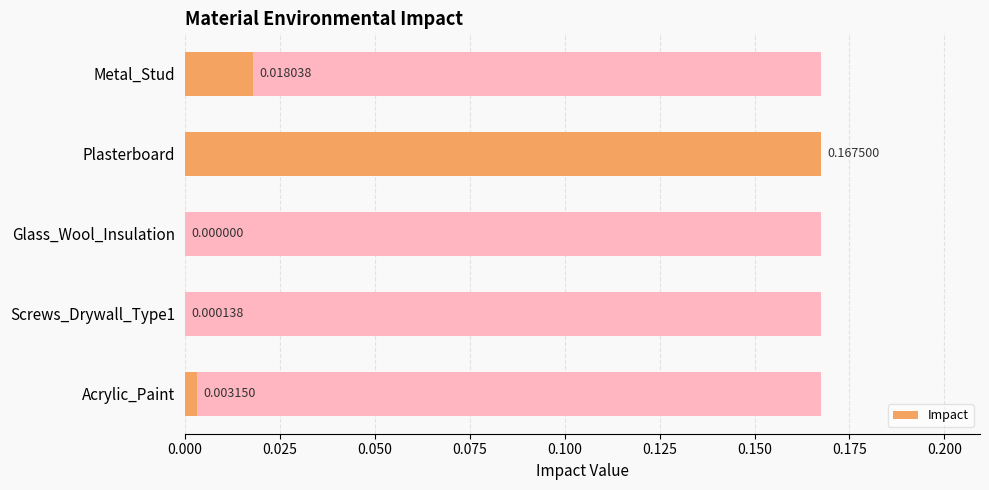

The value at Glass_Wool_Insulation is 0.0. True or false?

True